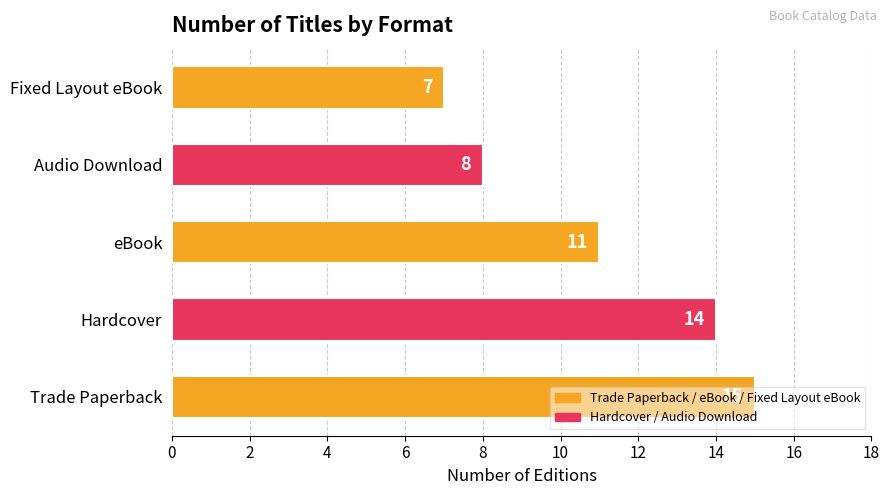

Between Hardcover and Audio Download, which is larger?

Hardcover